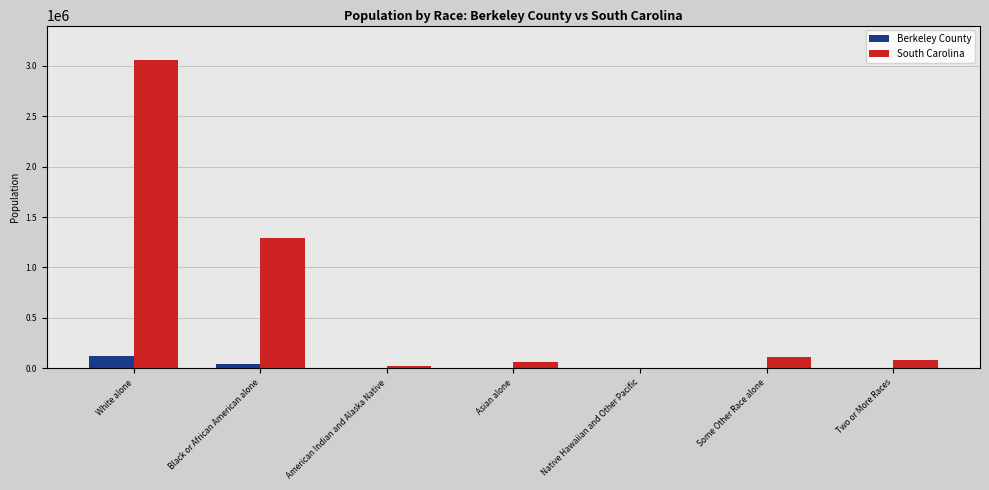

What is the maximum value shown in the chart?

3060000